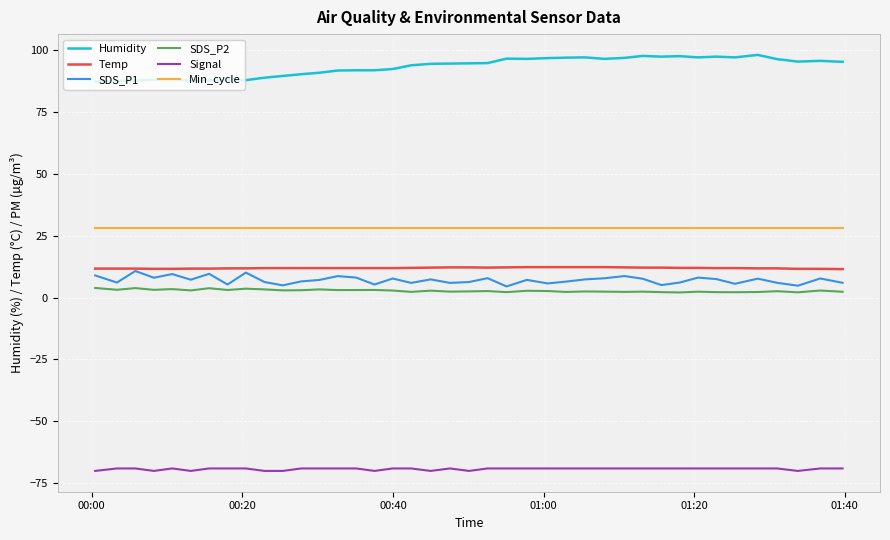

What is the minimum value for SDS_P1?

4.5